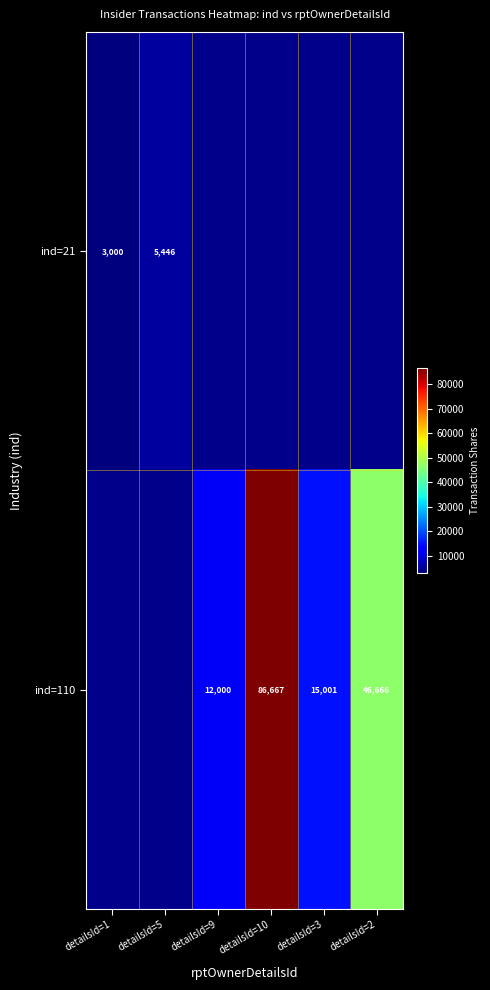

The ind=110 series shows 15001 at detailsId=3. True or false?

True